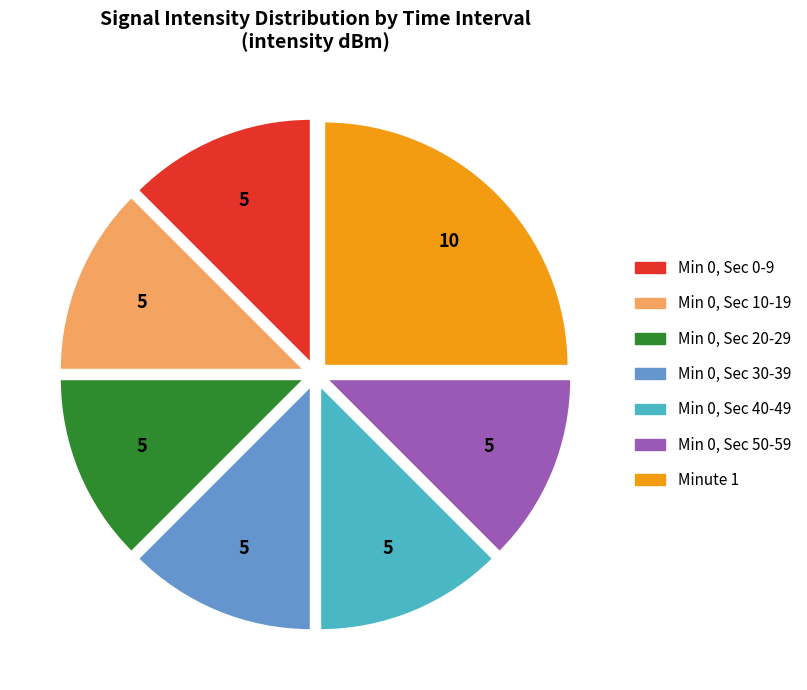

How many slices are in this pie chart?

7